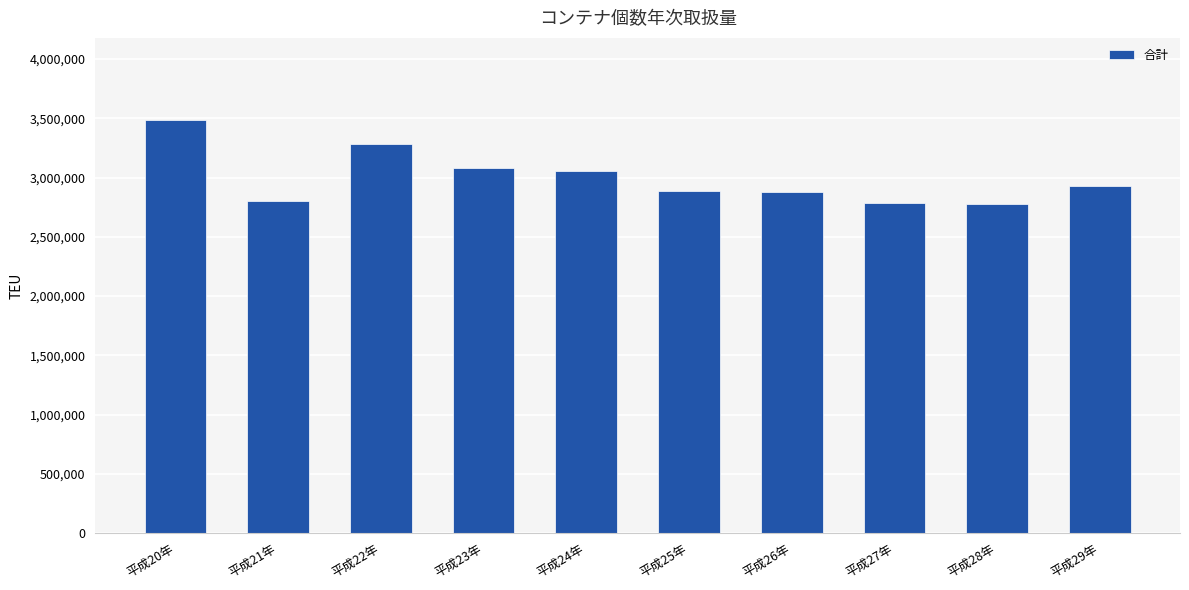

What is the change in value from 平成20年 to 平成28年?

-700822